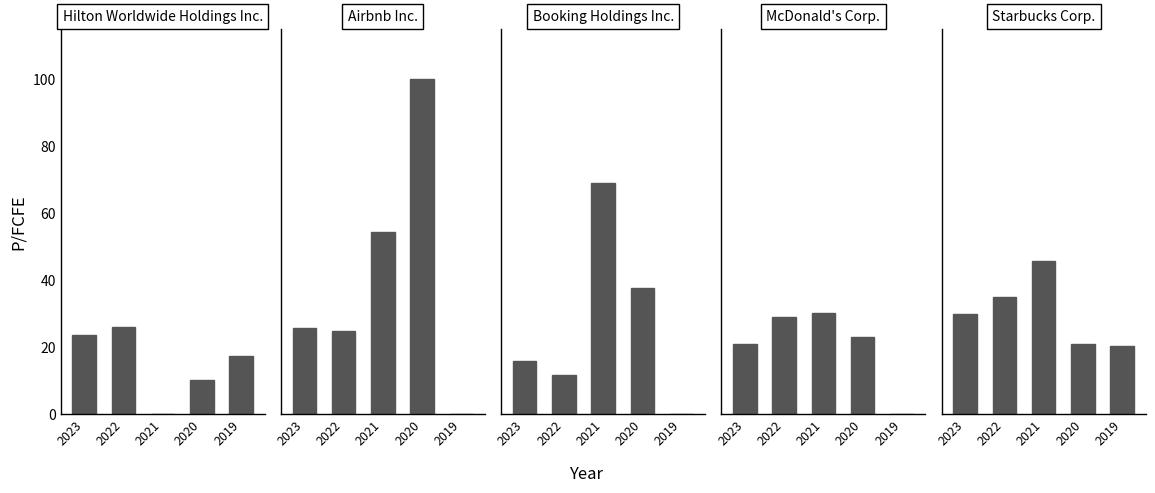

What is the value of the Starbucks Corp. bar at the 2nd from the left?

34.8